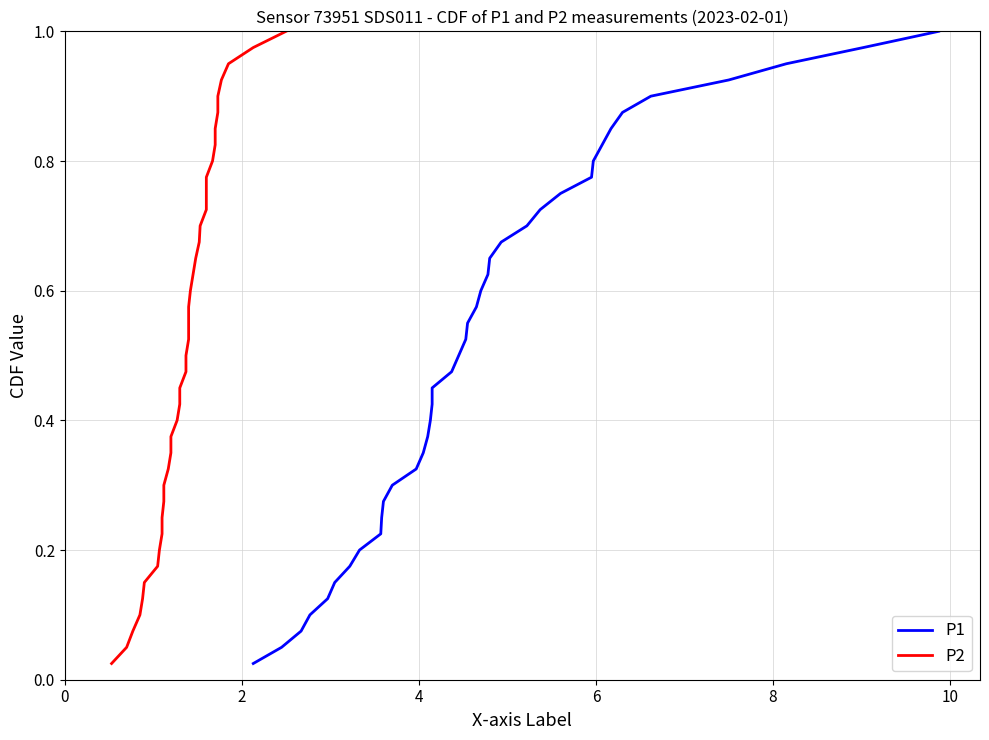

True or false: P1 and P2 intersect in this chart.

False